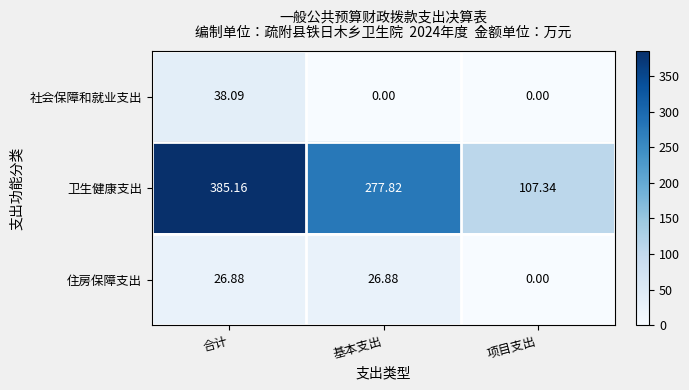

Where is 卫生健康支出 nearest to the value 246?

基本支出